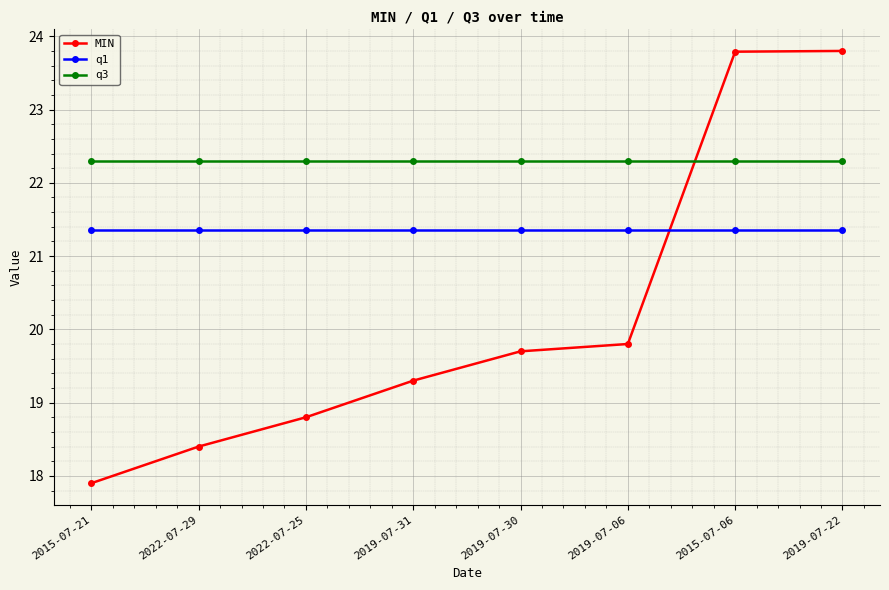

True or false: q3 and MIN intersect in this chart.

True